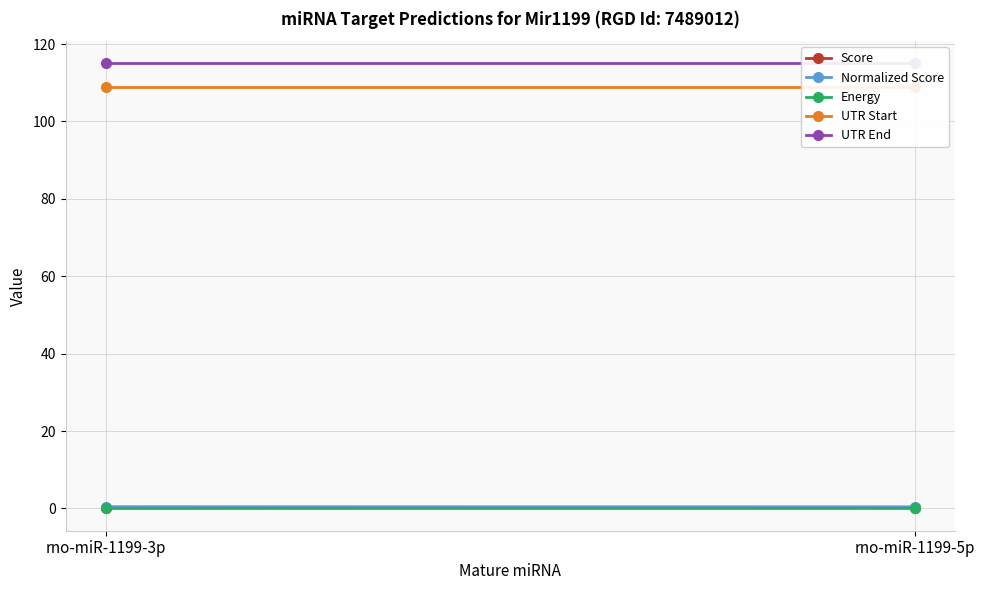

Reading right to left, what are all the values shown in this chart?

Score: rno-miR-1199-5p=0.2	rno-miR-1199-3p=0.2
Normalized Score: rno-miR-1199-5p=0.4	rno-miR-1199-3p=0.4
Energy: rno-miR-1199-5p=0.0	rno-miR-1199-3p=-0.0
UTR Start: rno-miR-1199-5p=109.0	rno-miR-1199-3p=109.0
UTR End: rno-miR-1199-5p=115.0	rno-miR-1199-3p=115.0